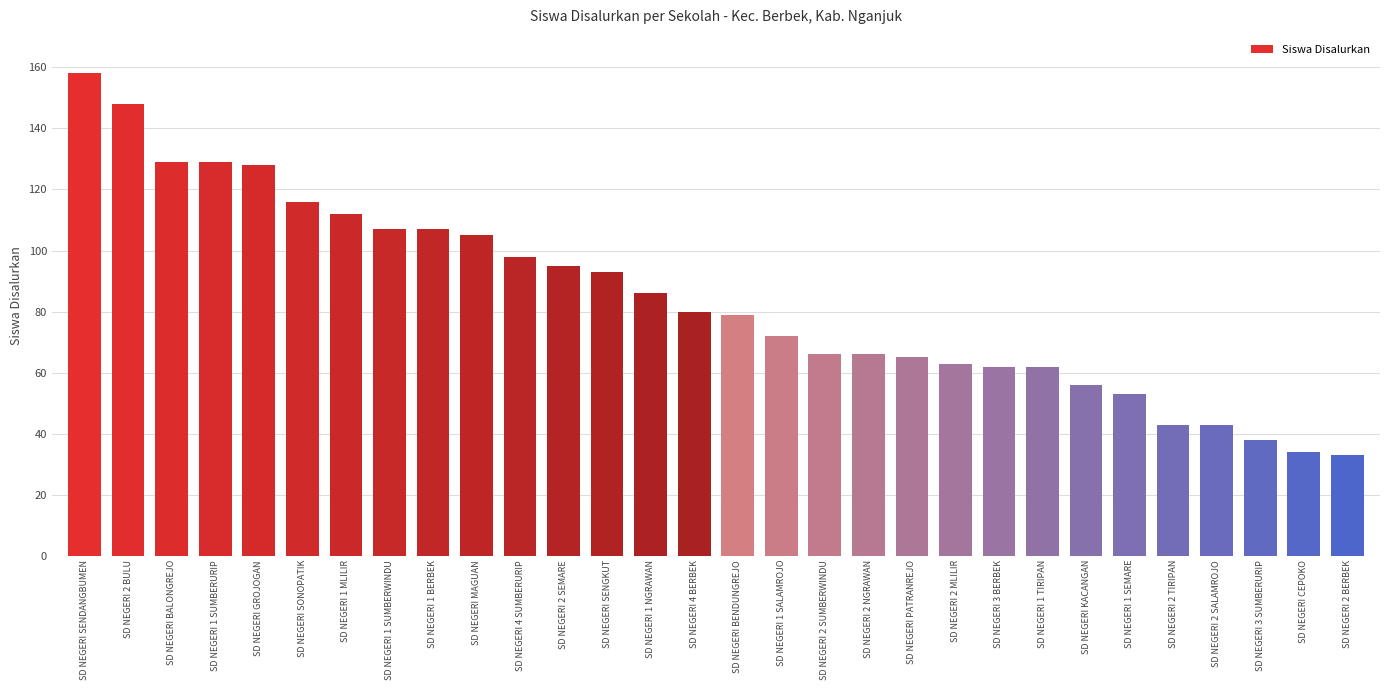

The value at SD NEGERI 3 SUMBERURIP is 38. True or false?

True